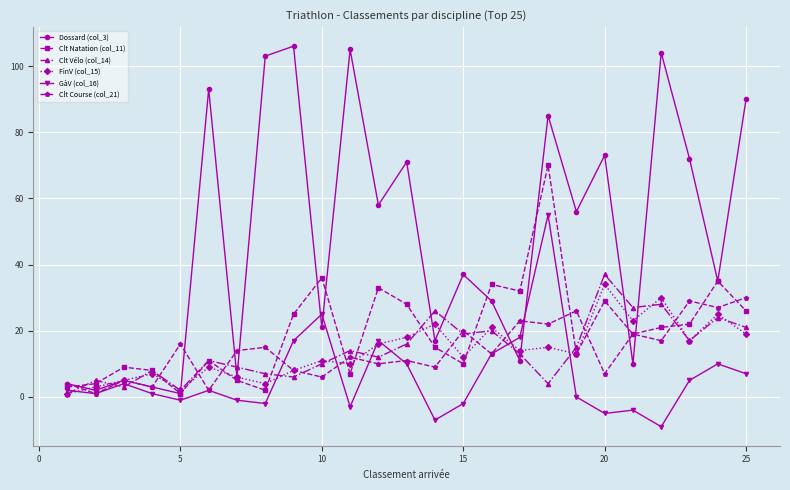

True or false: FinV (col_15) has more than 1 points higher than both neighbors.

True